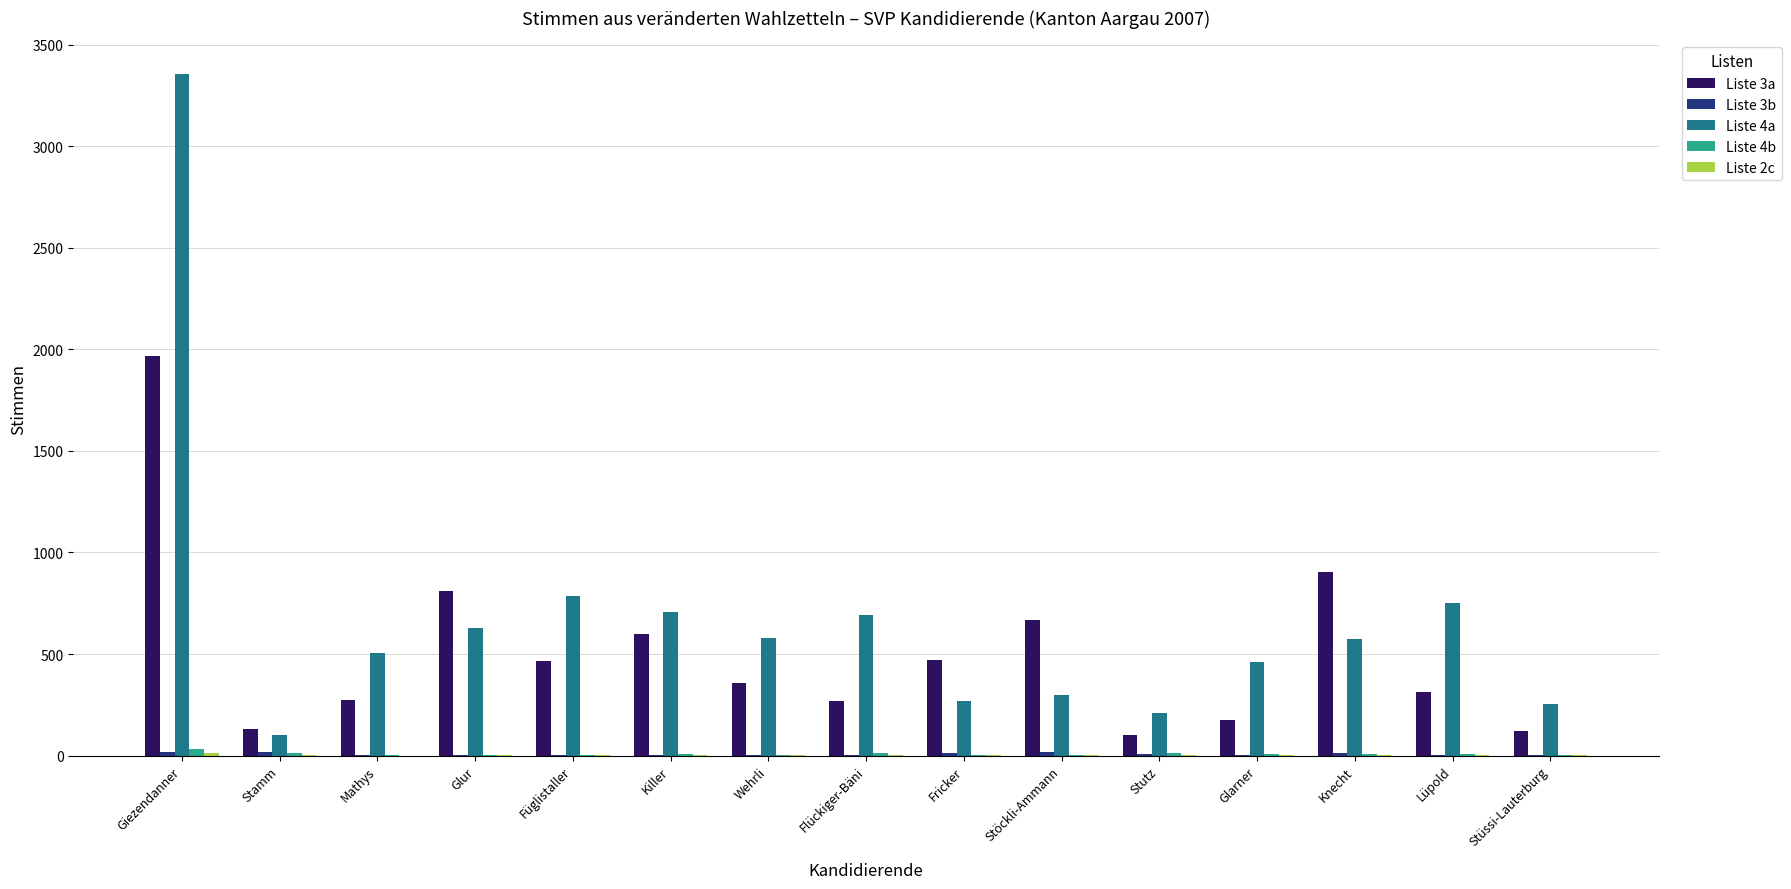

What is the maximum value shown in the chart?

3353